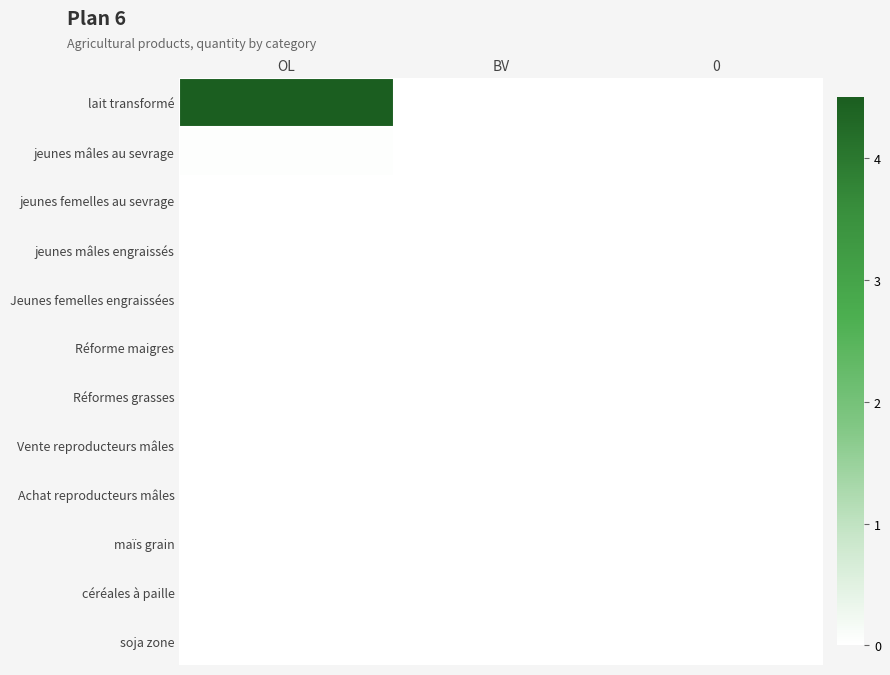

Which series has the widest spread of values?

lait transformé